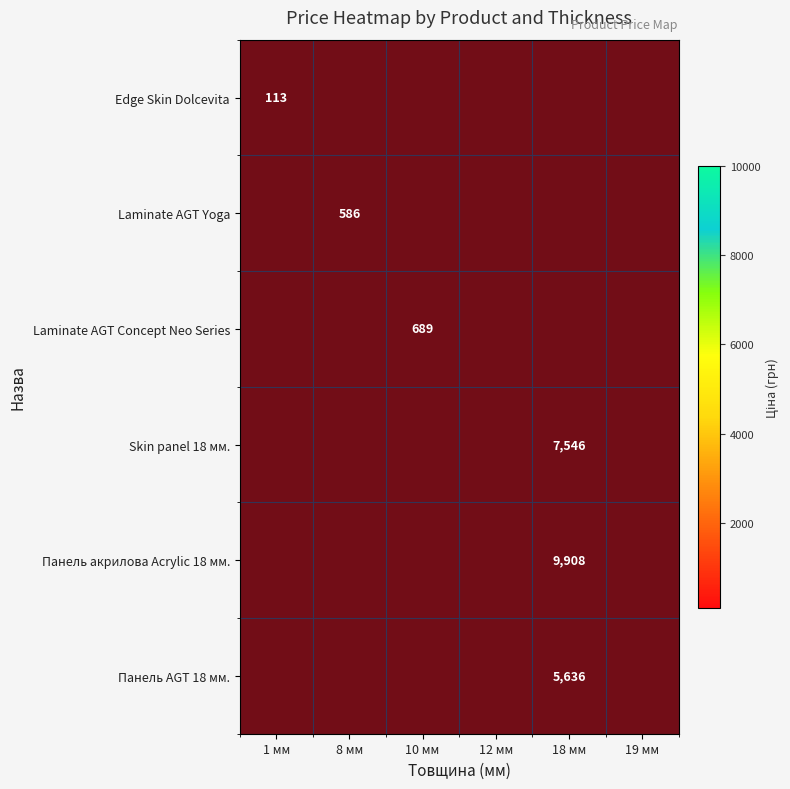

What is the lowest value of the Edge Skin Dolcevita series?

113.3